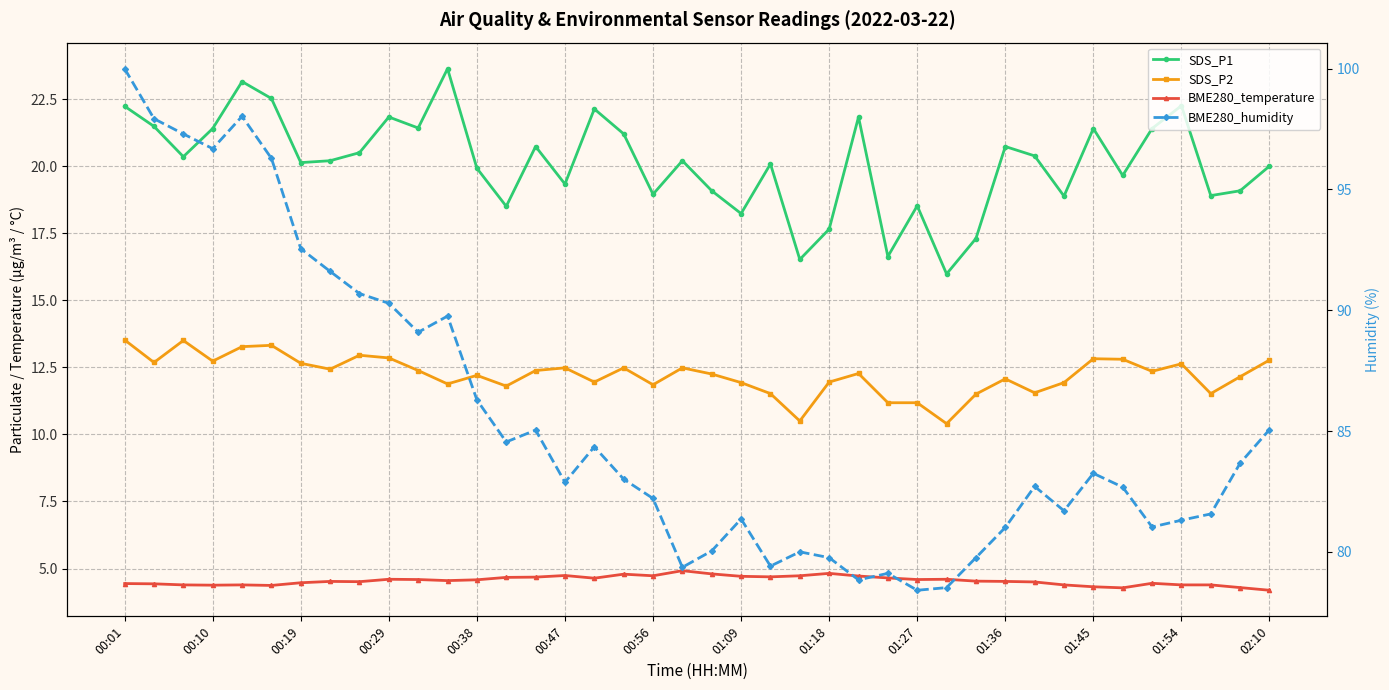

Does the chart display data point markers on the line(s)?

Yes